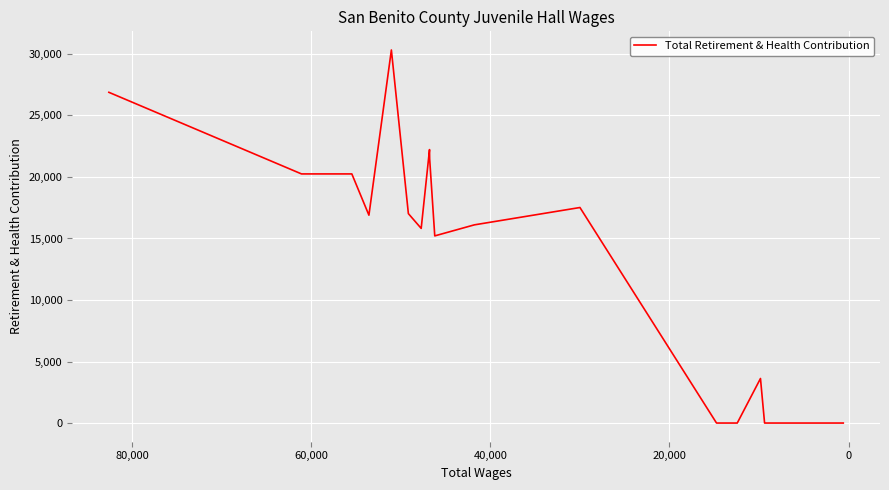

Reading left to right, transcribe all the data shown in this chart.

26880	20247	20247	16894	30320	17021	15820	22224	21472	15211	16107	17517	0	0	0	0	3620	0	0	0	0	0	0